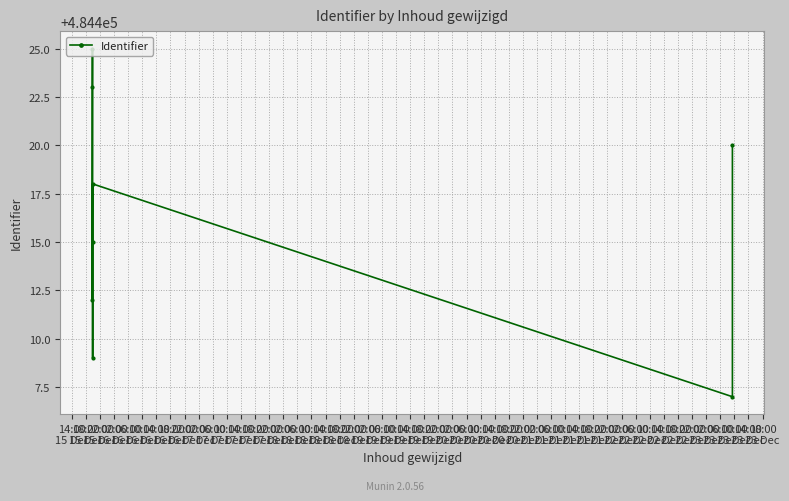

Approximately how many times larger is the value at 14:00
16 Dec compared to 10:00
16 Dec?

1.0